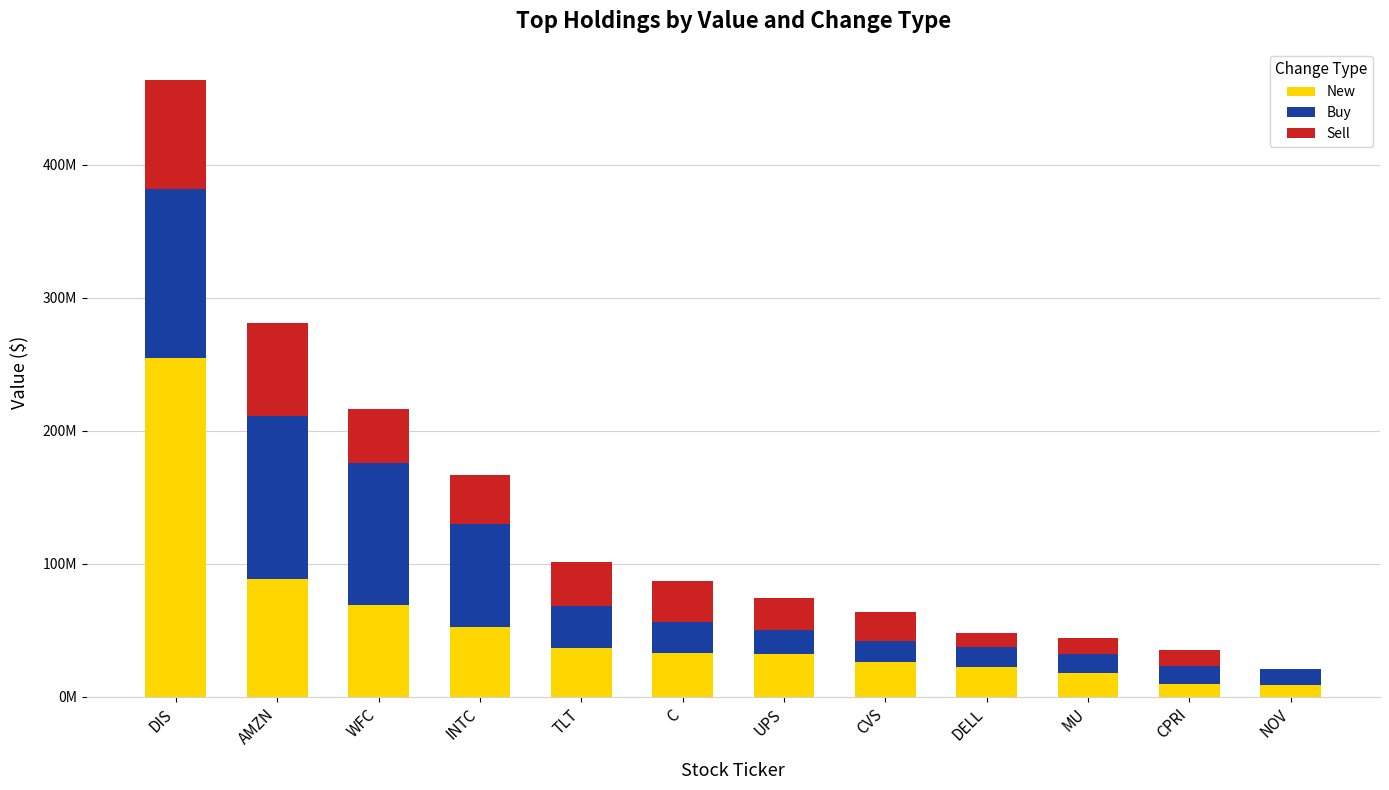

Which has a higher value, AMZN or WFC?

AMZN